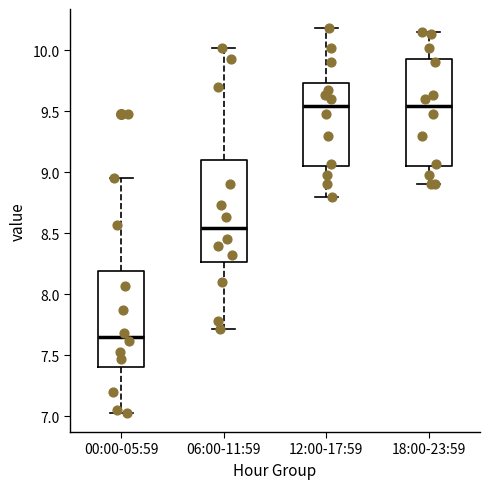

Reading left to right, read every box against the y-axis: the position of its median line, the range the box covers, and the ends of its whiskers. The values are not printed on the chart, so give them approximately, as read against the axis.

00:00-05:59: median 7.65, box 7.40 to 8.20, whiskers 7.05 to 8.95
06:00-11:59: median 8.55, box 8.25 to 9.10, whiskers 7.70 to 10.00
12:00-17:59: median 9.55, box 9.05 to 9.75, whiskers 8.80 to 10.20
18:00-23:59: median 9.55, box 9.05 to 9.95, whiskers 8.90 to 10.15